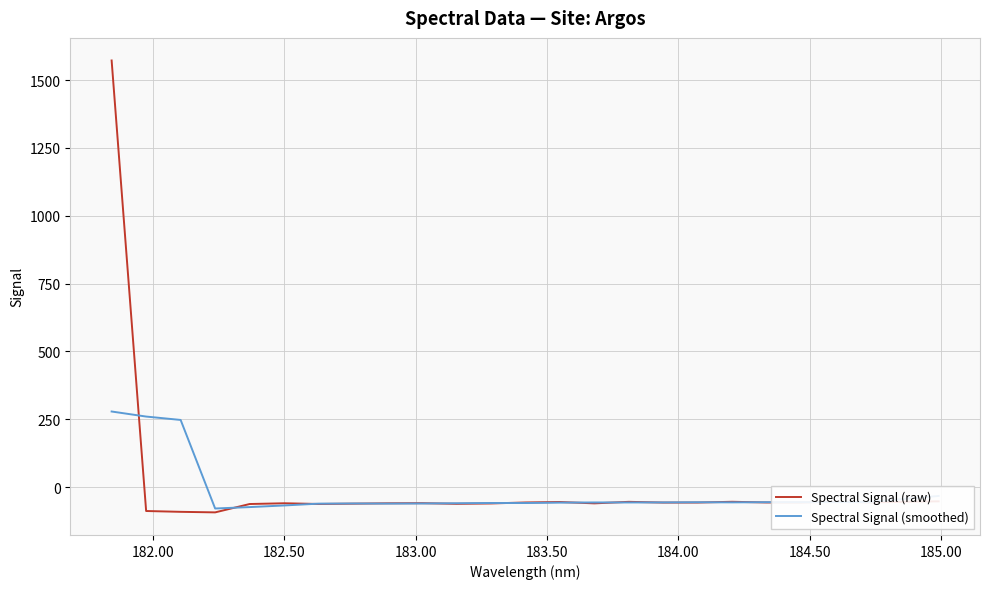

How many values in Spectral Signal (smoothed) are below zero?

22